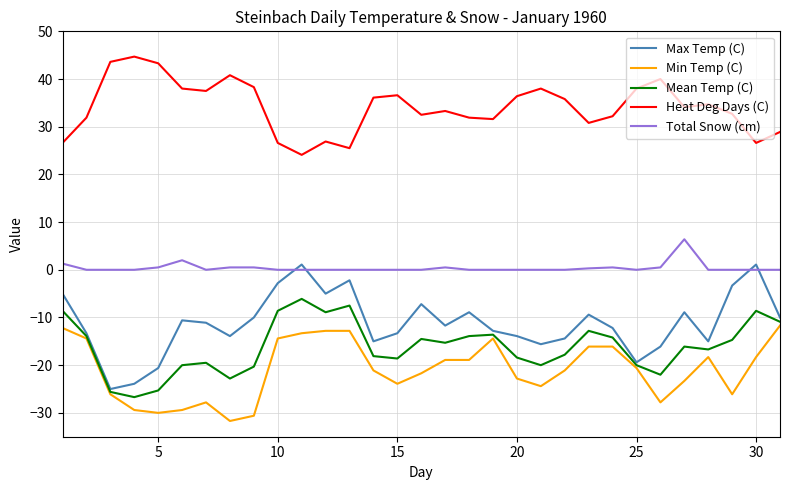

What is the greatest value displayed?

44.7